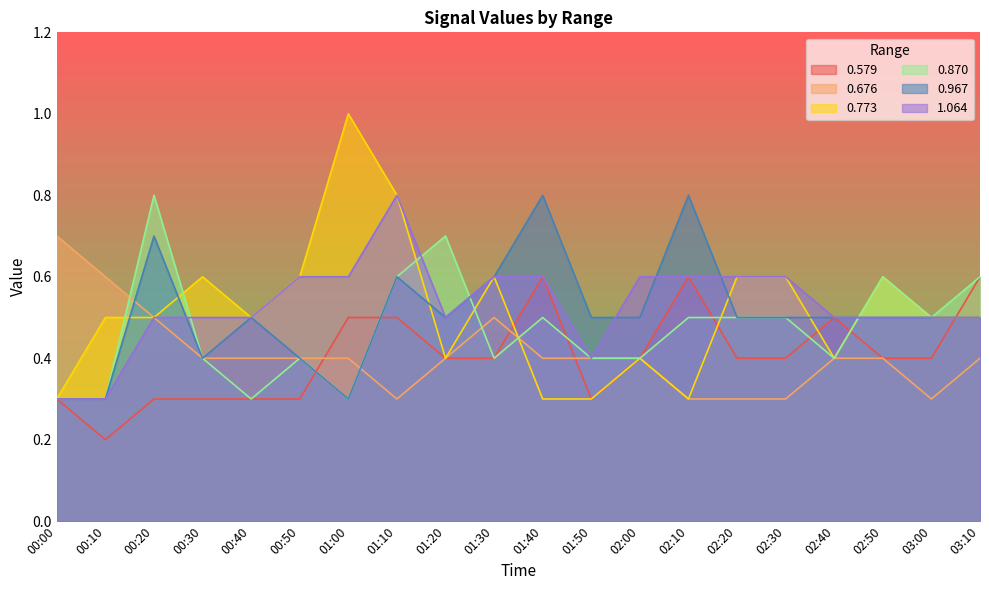

What is the sum of all 0.870 values?

9.4